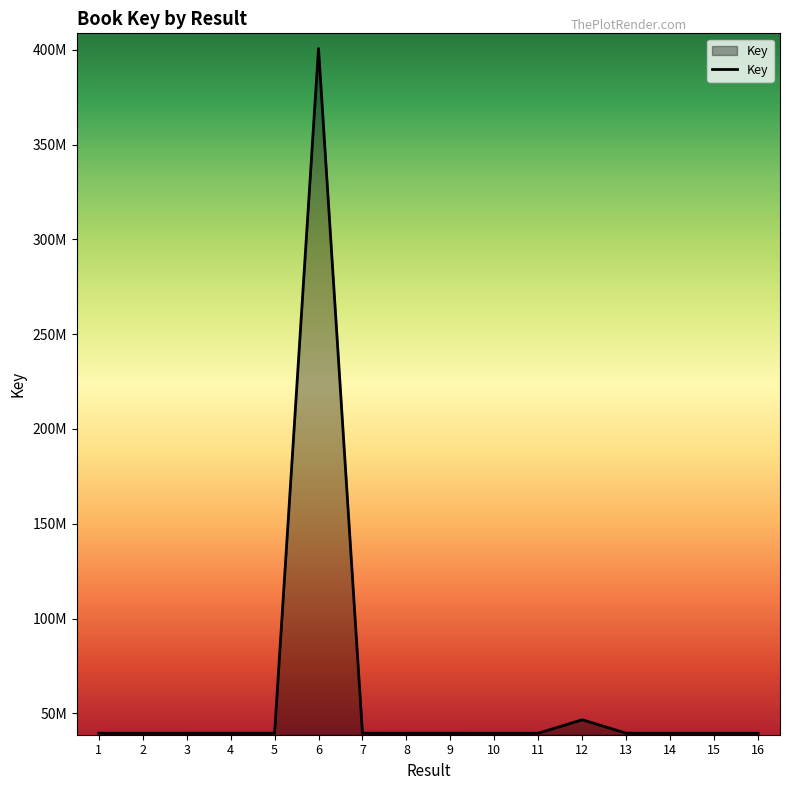

What is the value of the 5th point from the left?

39553866